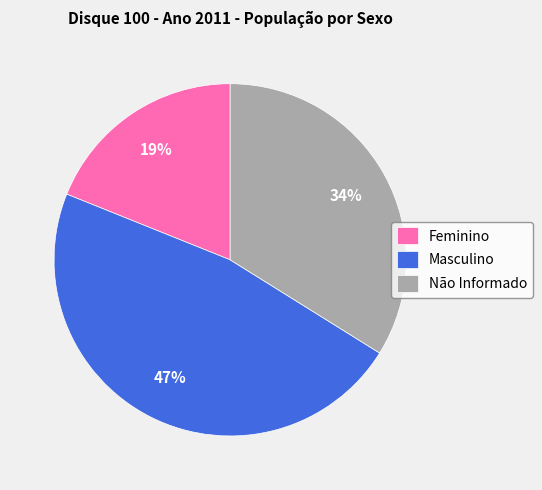

Which category has the biggest portion of the pie?

Masculino